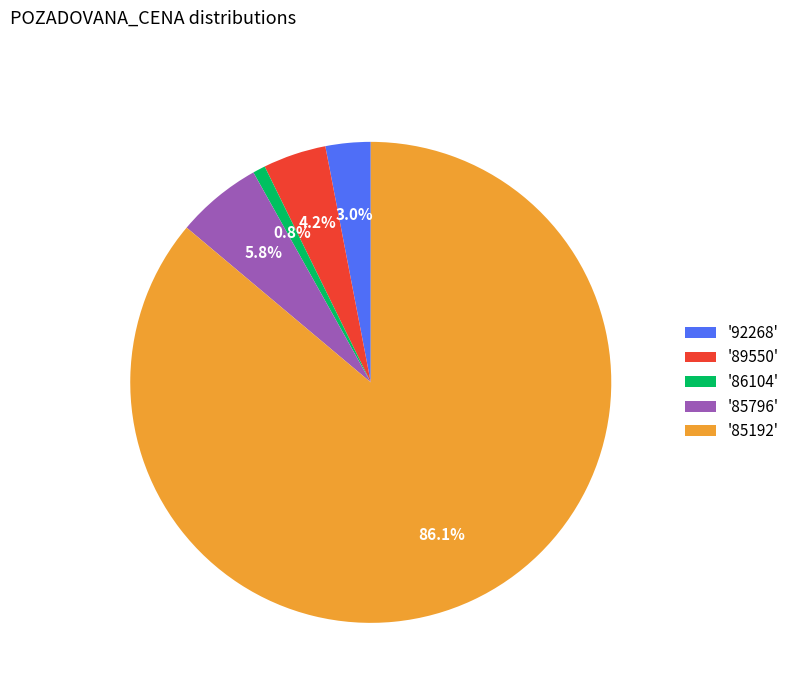

Is there a majority slice in this chart?

Yes